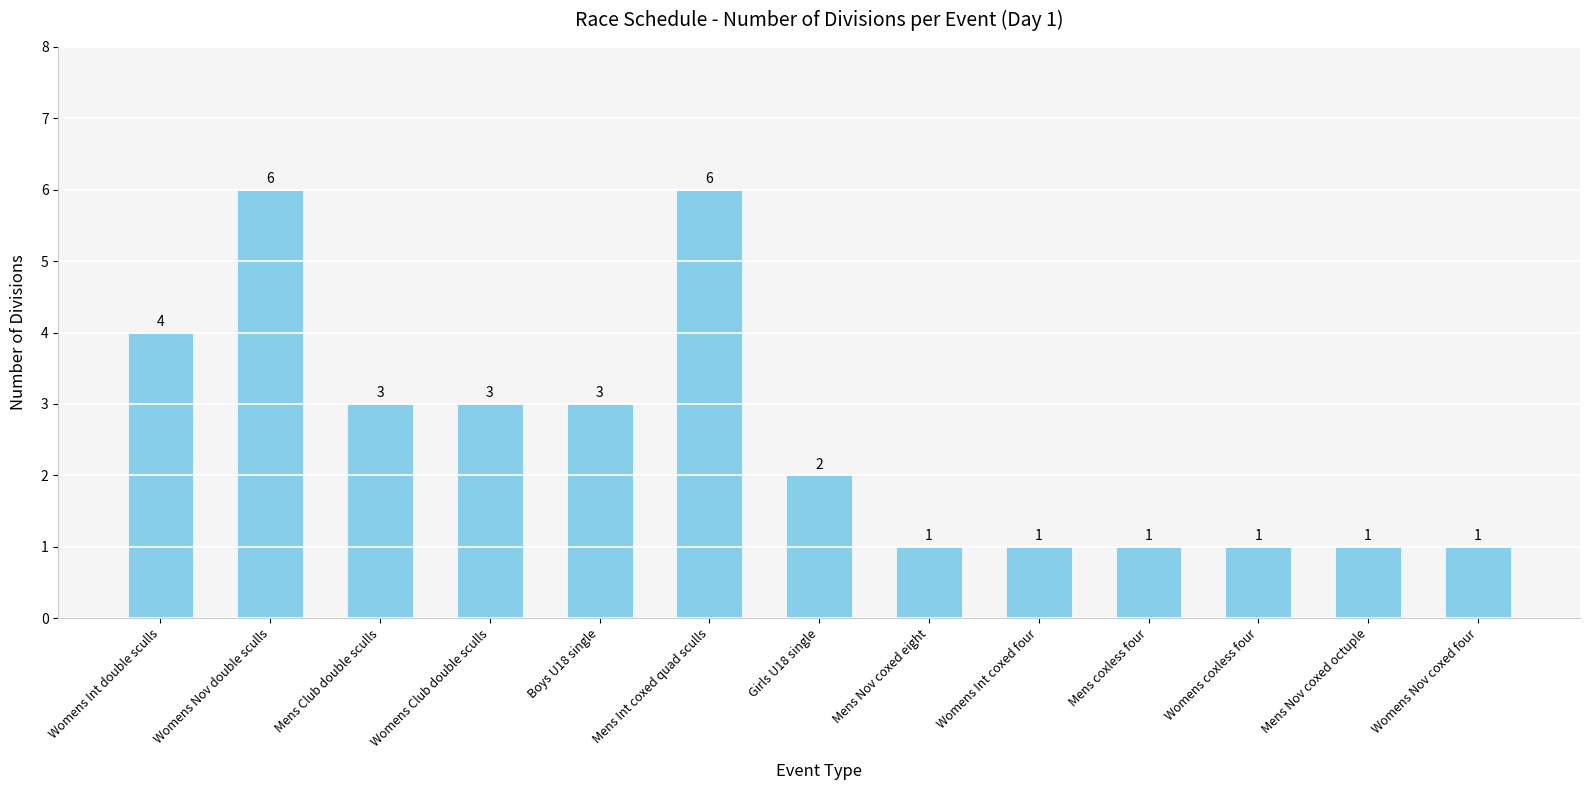

What is the change in value from Womens Nov double sculls to Womens Int coxed four?

-5